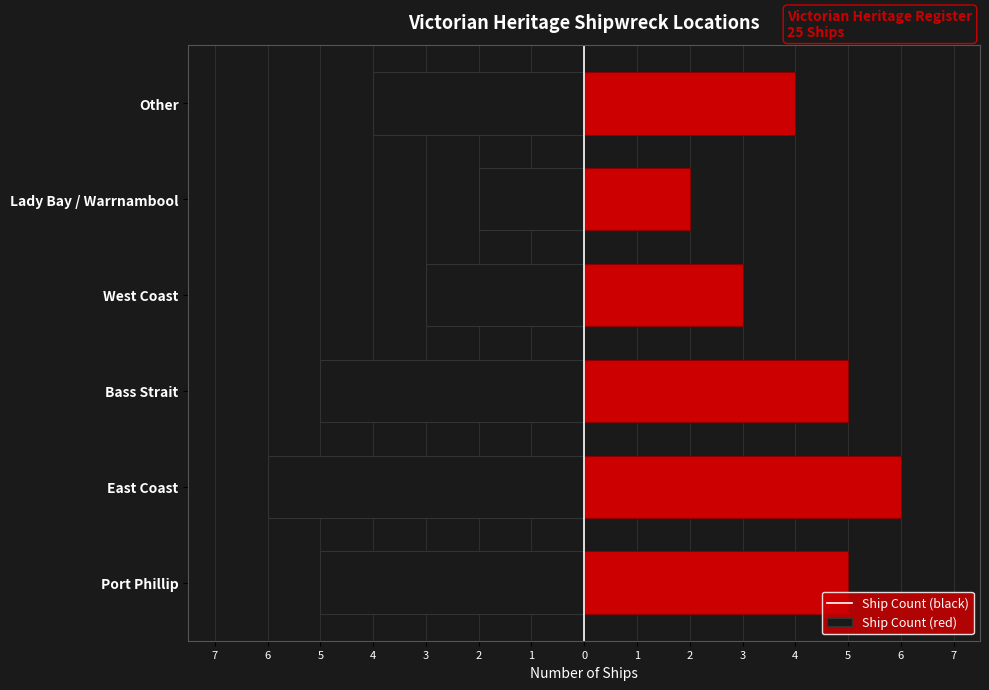

What is the maximum value shown in the chart?

6